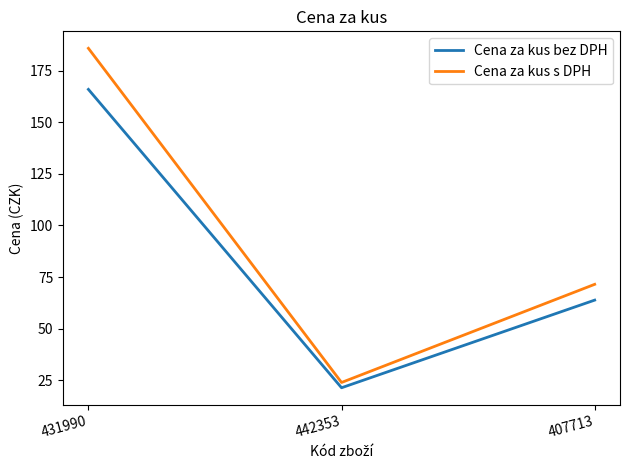

What position from the left is 407713?

3